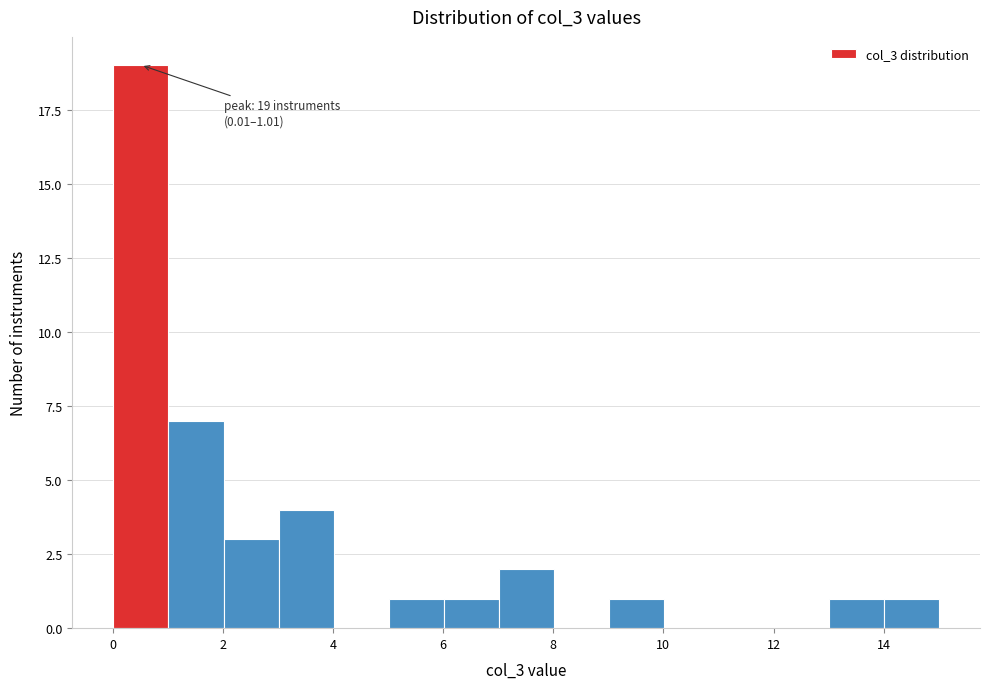

Which range on the x-axis has the tallest bar?

0 to 1